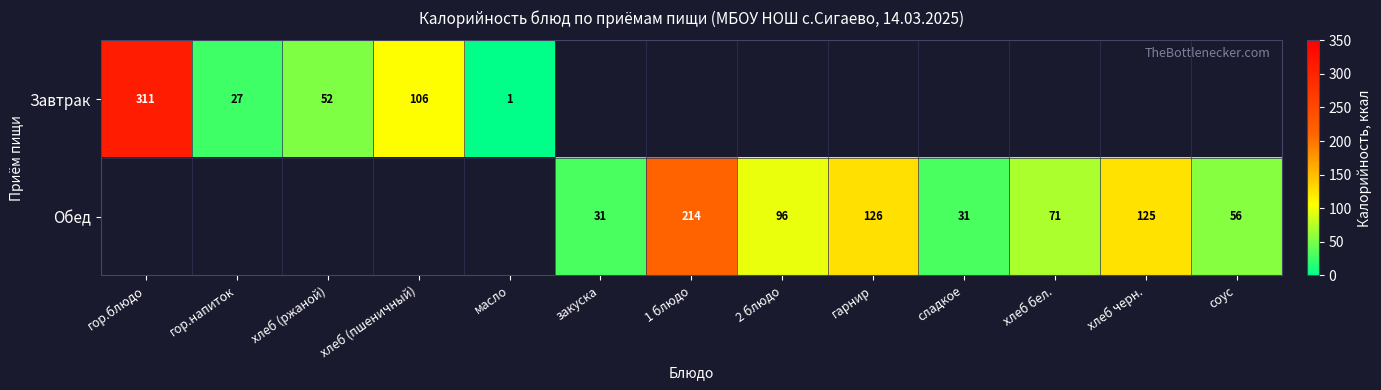

Read the Обед value at соус.

56.0